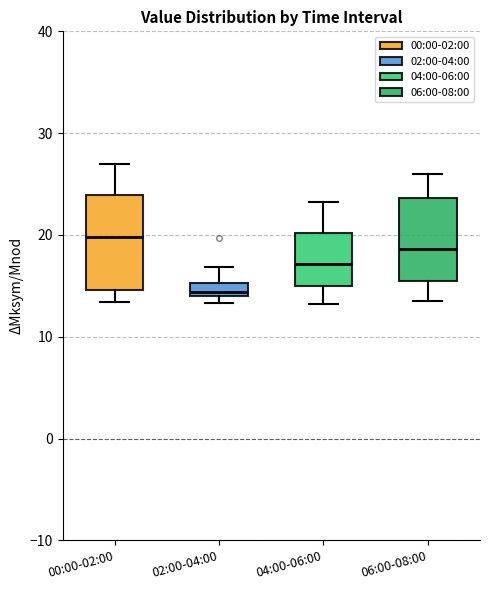

Where does the upper whisker of the box for 00:00-02:00 end on the y-axis? The values are not printed on the chart, so give them approximately, as read against the axis.

27